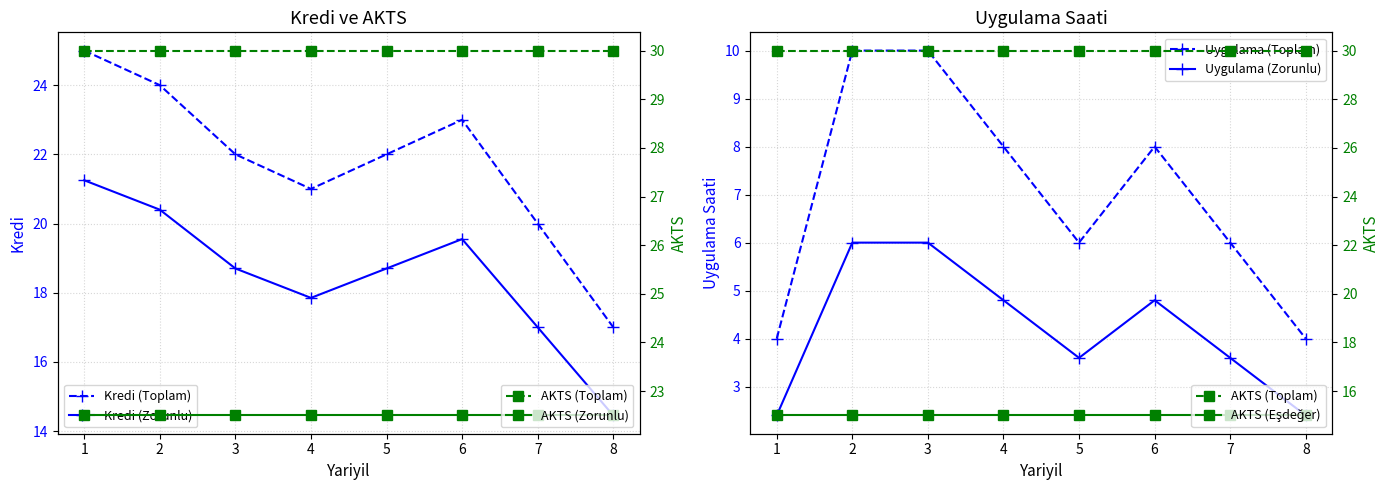

Where does the Uygulama series first go above 8?

2